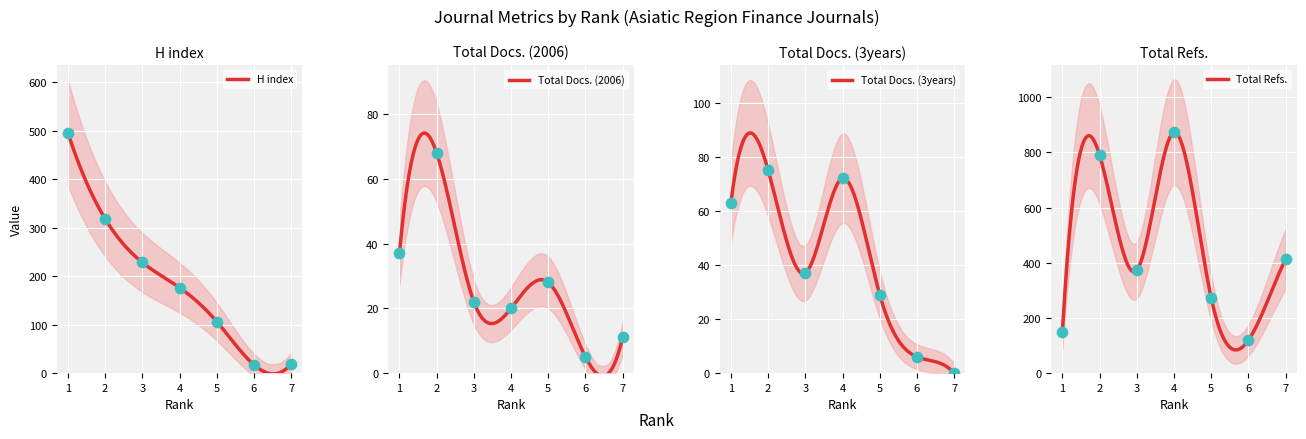

What is the total value across all series at 4?

1141